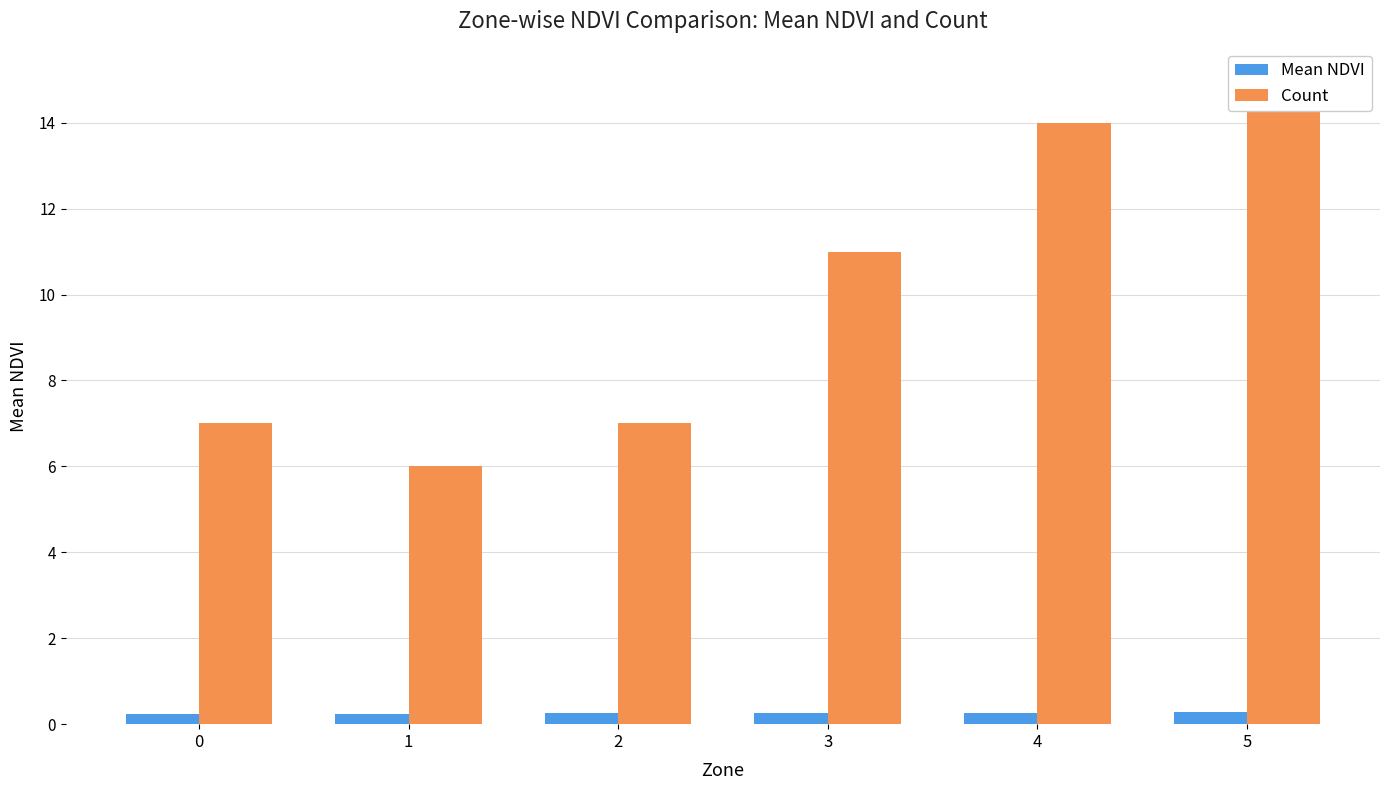

What is the value of the Count bar at the 4th from the left?

11.0